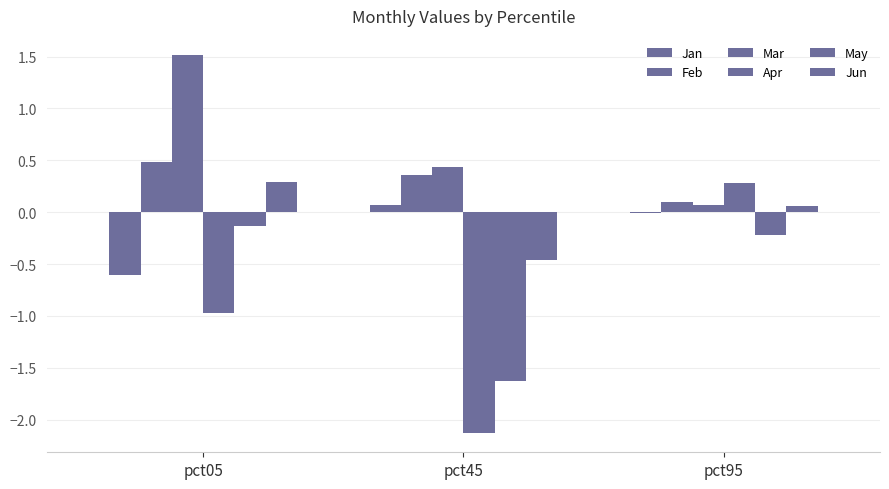

Are the bars horizontal?

No